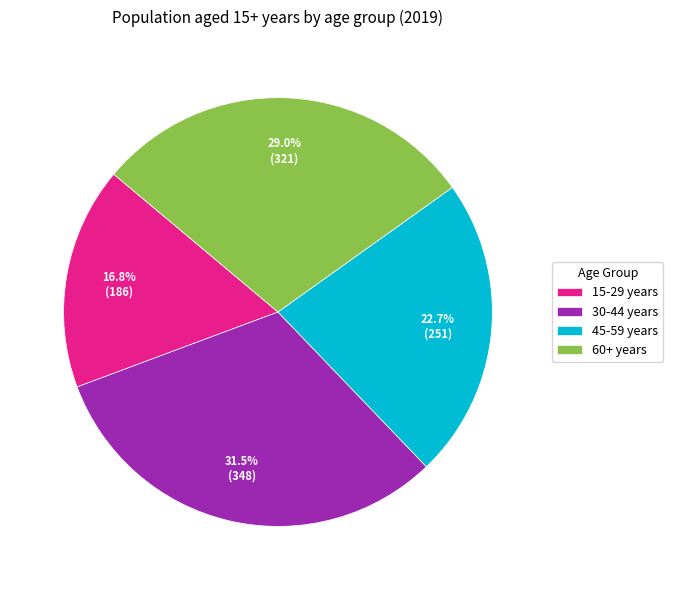

Rank the categories by value from highest to lowest.

30-44 years, 60+ years, 45-59 years, 15-29 years